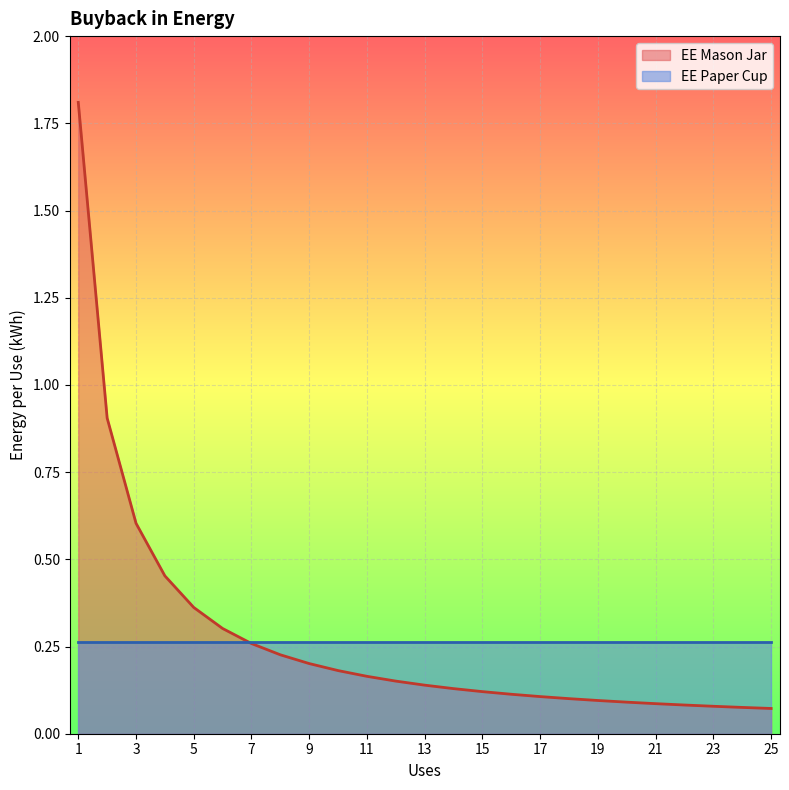

What is the greatest value displayed?

1.8